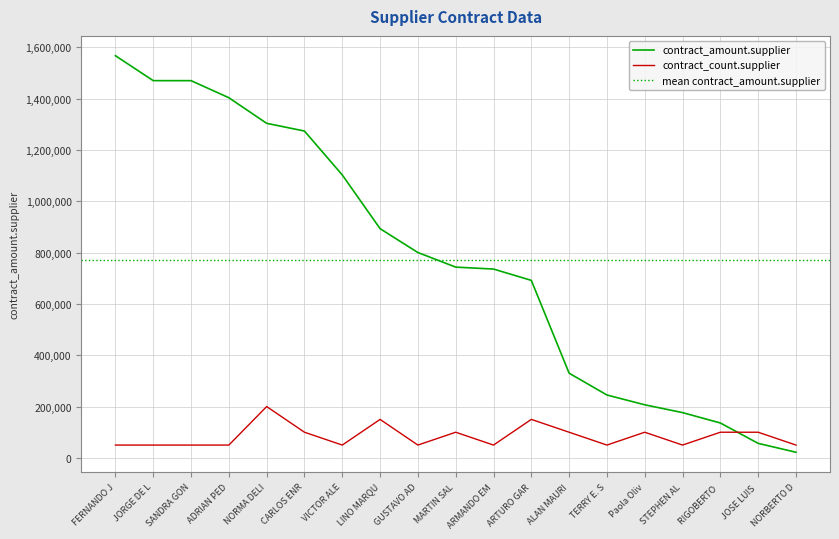

The contract_amount.supplier series shows 118273.4 at Paola Oliv. True or false?

False